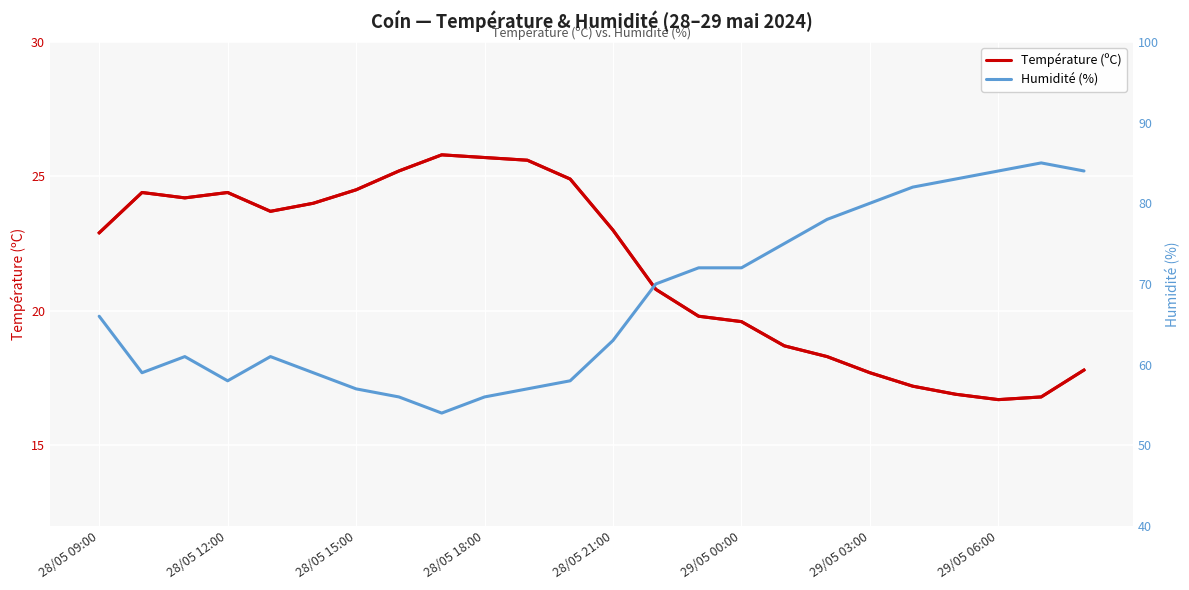

What is the value of the Humidité (%) point at the 15th from the left?

72.0